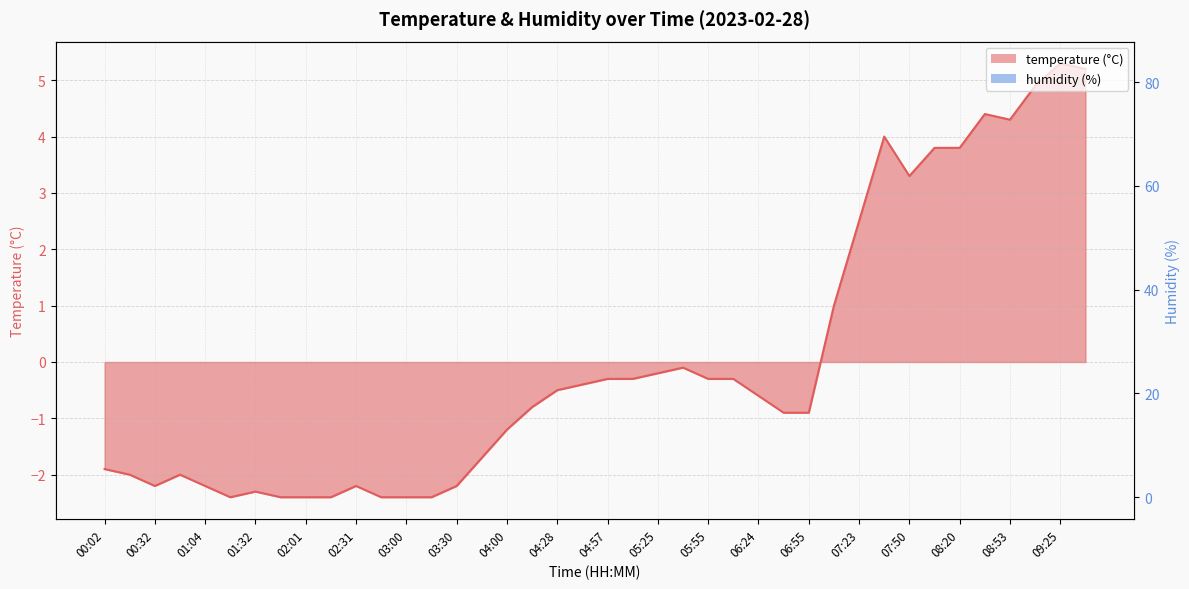

At 04:28, list the series in order from smallest to largest.

humidity, temperature